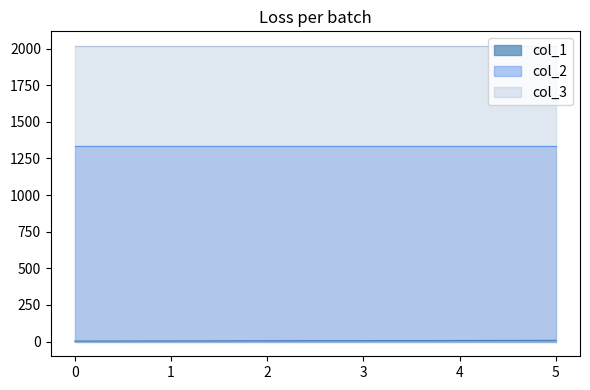

True or false: col_3 and col_1 intersect in this chart.

False